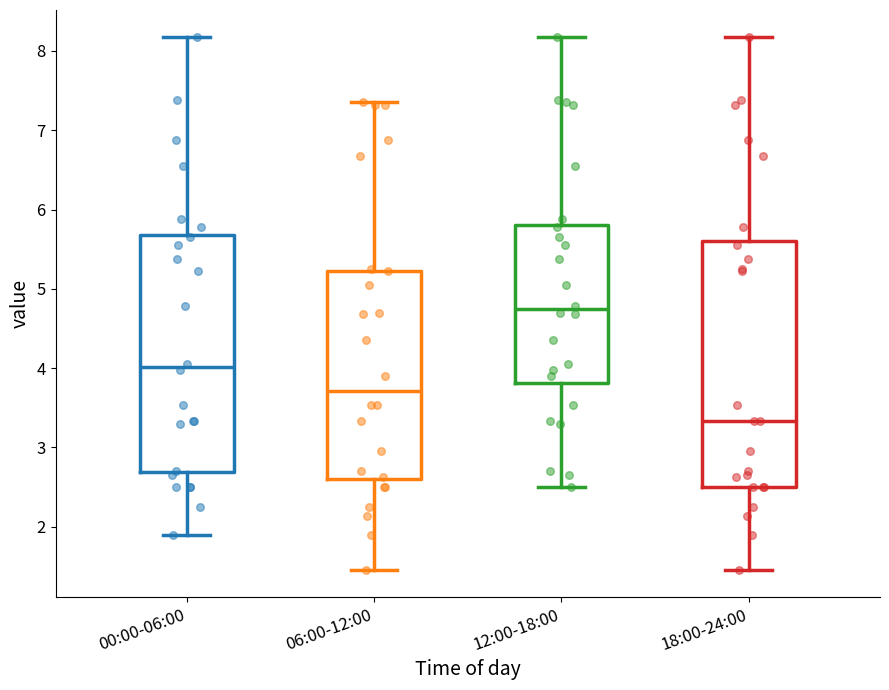

Reading left to right, transcribe this box plot: for each box, give where its median line is, the range the box spans, and where its two whiskers end, as read against the y-axis. The values are not printed on the chart, so give them approximately, as read against the axis.

00:00-06:00: median 4.0, box 2.7 to 5.7, whiskers 1.9 to 8.2
06:00-12:00: median 3.7, box 2.6 to 5.2, whiskers 1.5 to 7.4
12:00-18:00: median 4.7, box 3.8 to 5.8, whiskers 2.5 to 8.2
18:00-24:00: median 3.3, box 2.5 to 5.6, whiskers 1.5 to 8.2